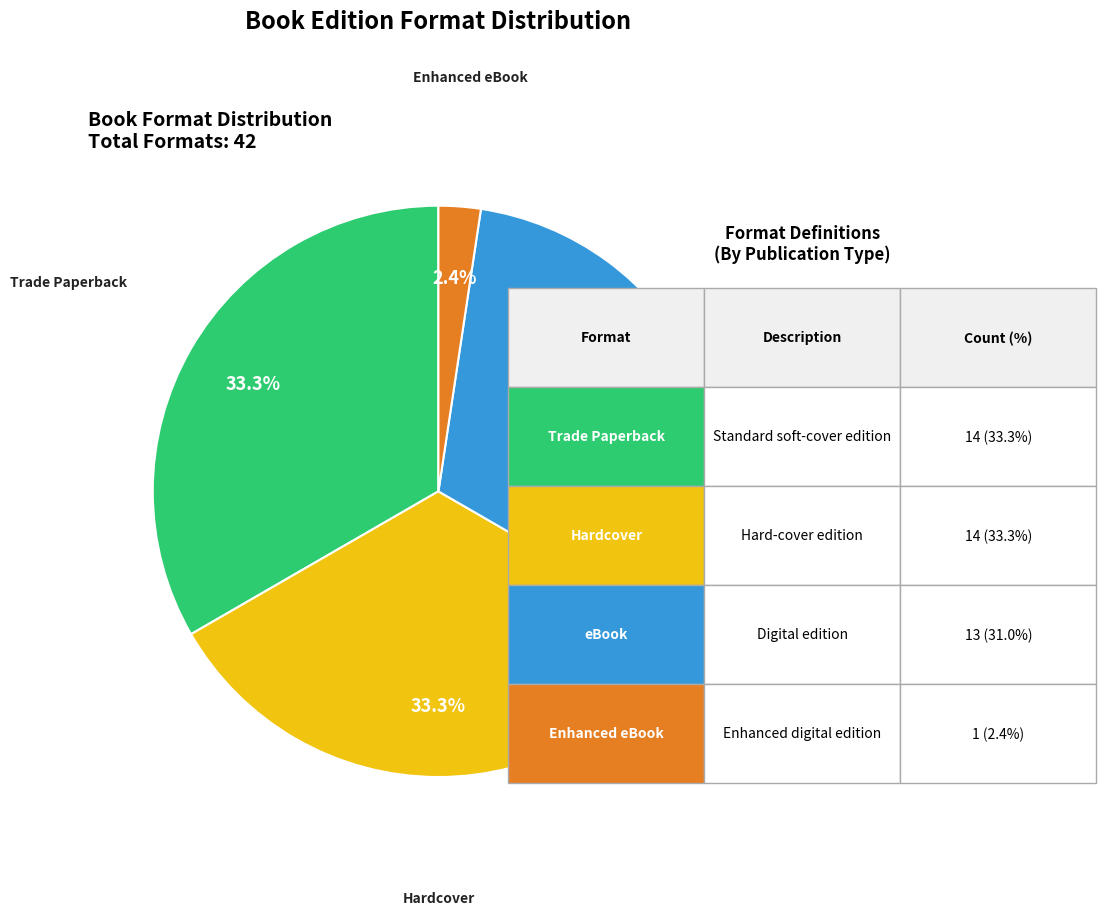

Is the sum of eBook and Trade Paperback greater than half?

Yes